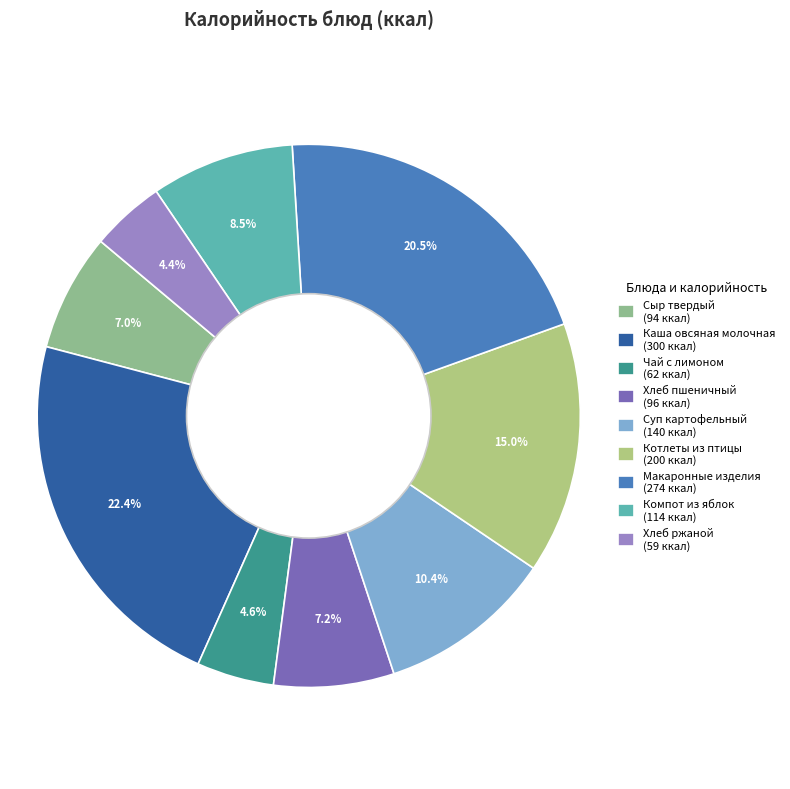

Is there a majority slice in this chart?

No